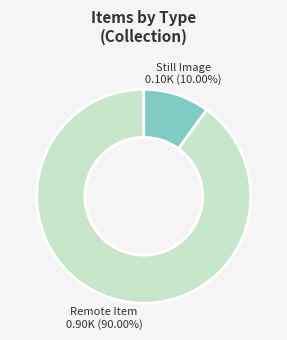

Rank the categories by value from highest to lowest.

Remote Item, Still Image